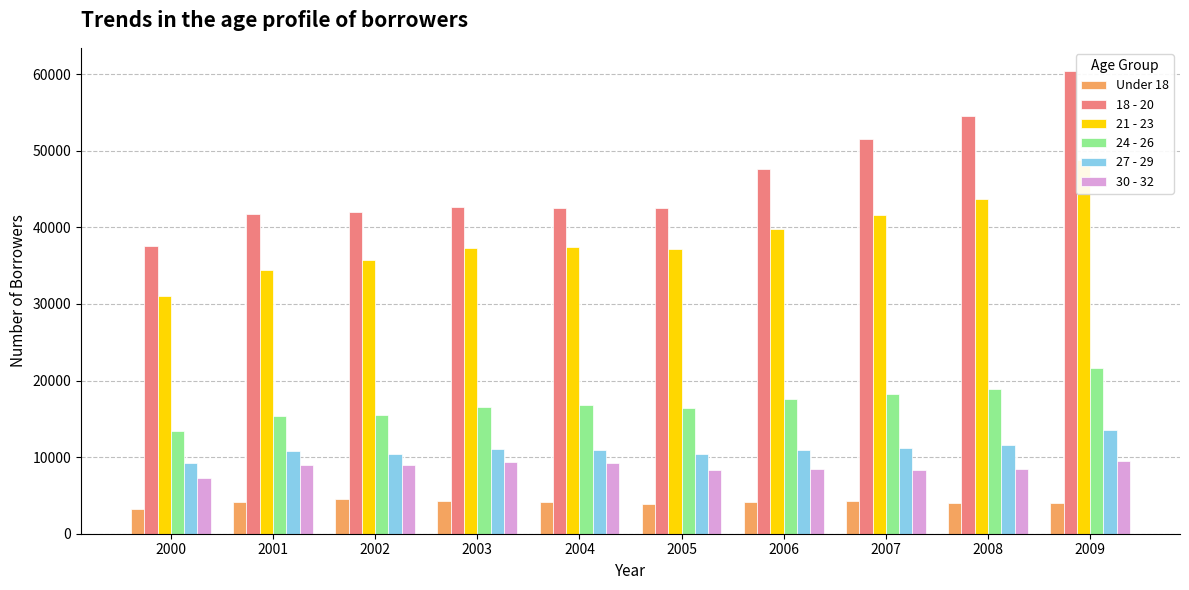

At how many categories does at least one series exceed 20928?

10